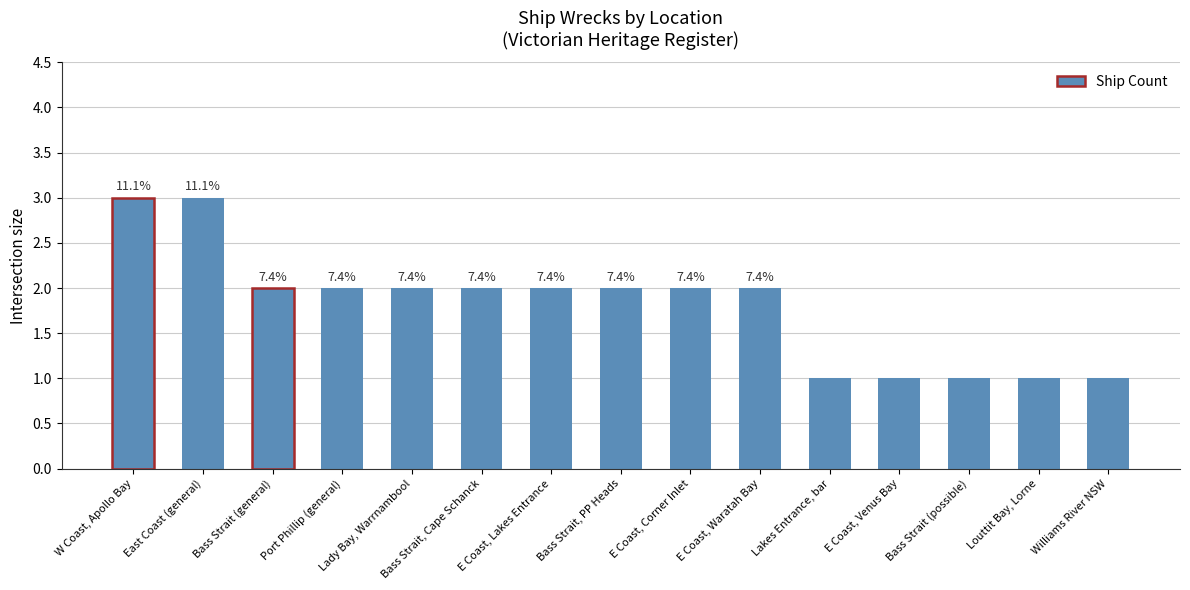

The value at Port Phillip (general) is 3. True or false?

False